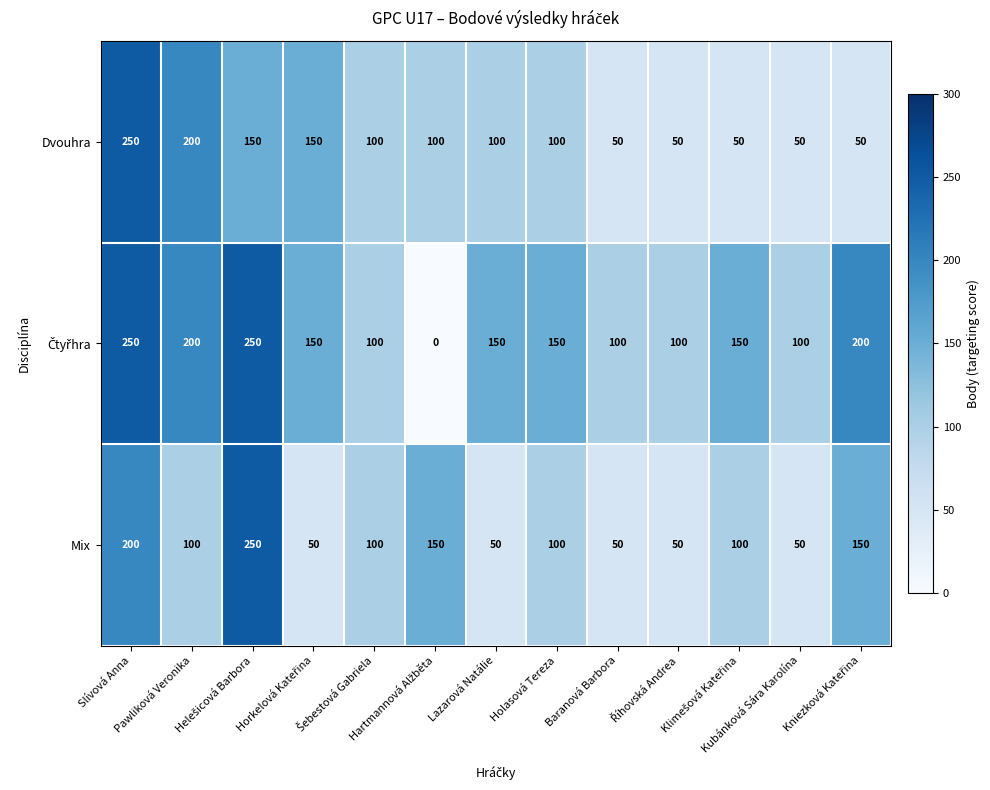

How many Mix values are between 50 and 150?

11